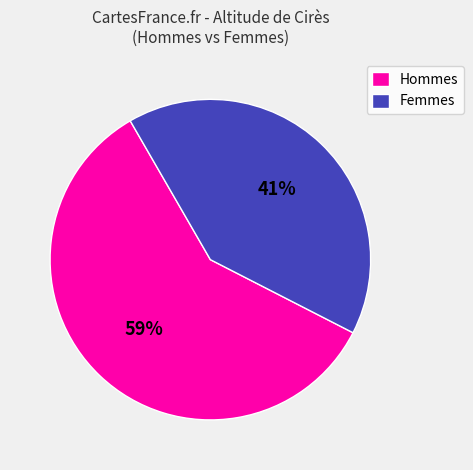

Is it true that Femmes is 41% of the pie?

True